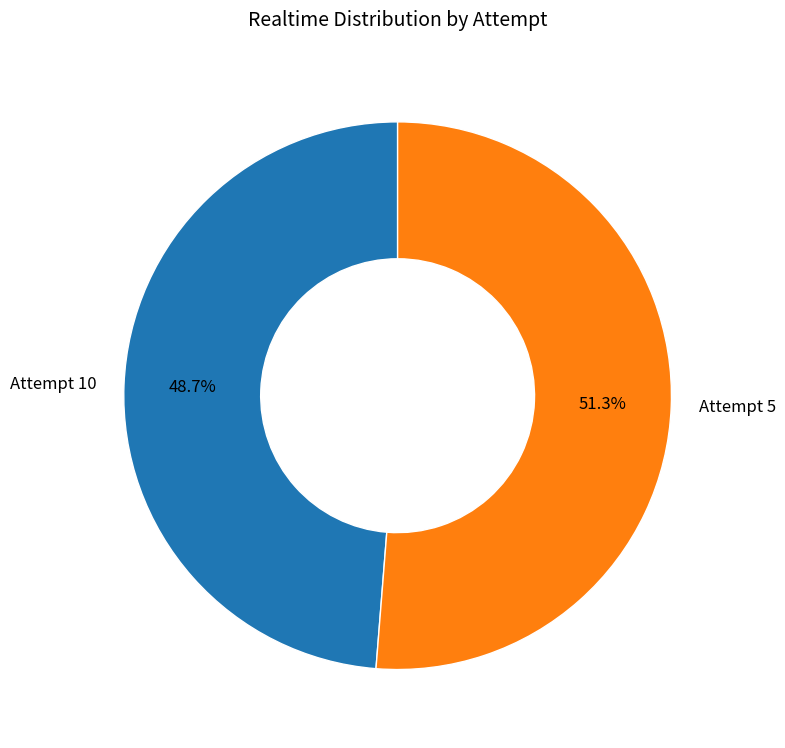

To the nearest percent, what portion does Attempt 5 represent?

51%